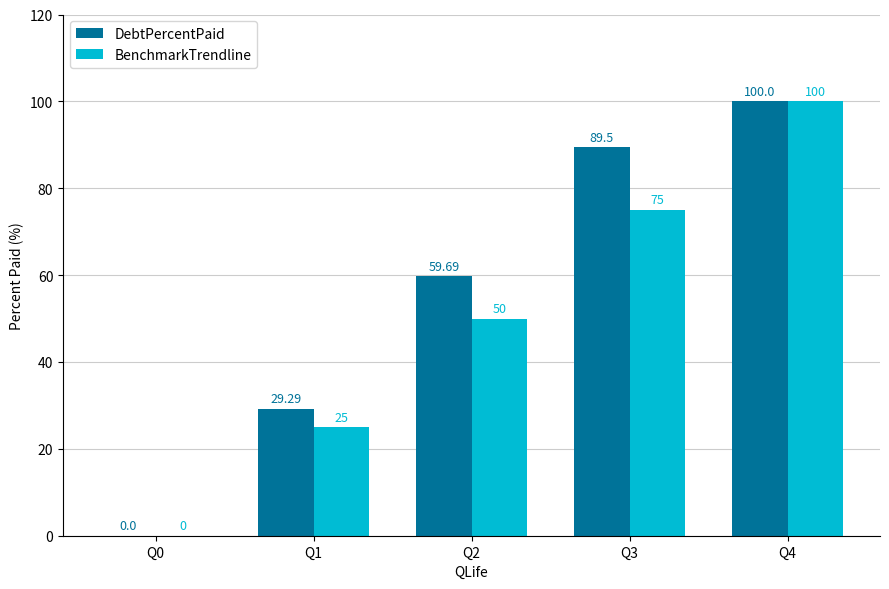

Is the value of BenchmarkTrendline at Q2 greater than the value of DebtPercentPaid at Q2?

No